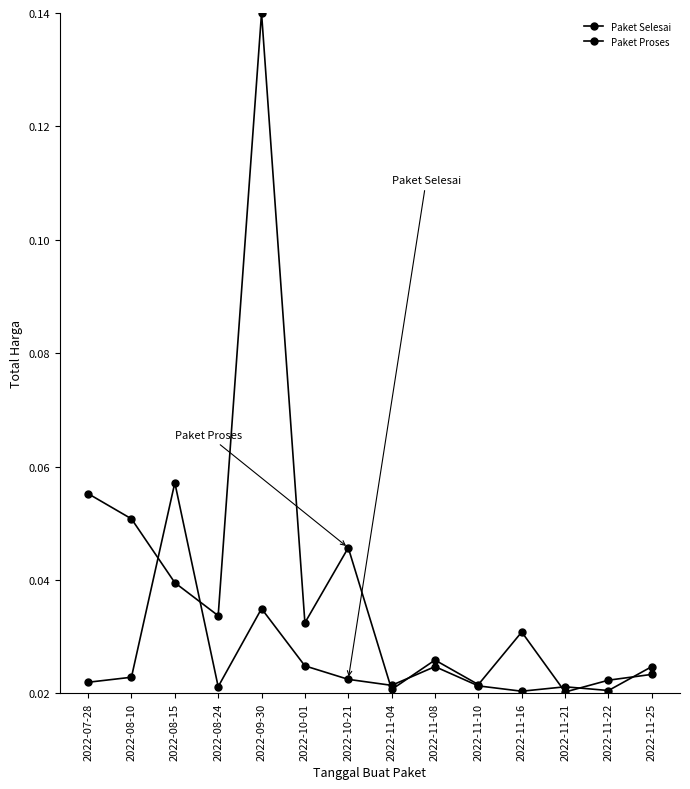

Reading left to right, list all the values displayed in this chart.

Paket Selesai: 0.0	0.0	0.1	0.0	0.0	0.0	0.0	0.0	0.0	0.0	0.0	0.0	0.0	0.0
Paket Proses: 0.1	0.1	0.0	0.0	0.1	0.0	0.0	0.0	0.0	0.0	0.0	0.0	0.0	0.0